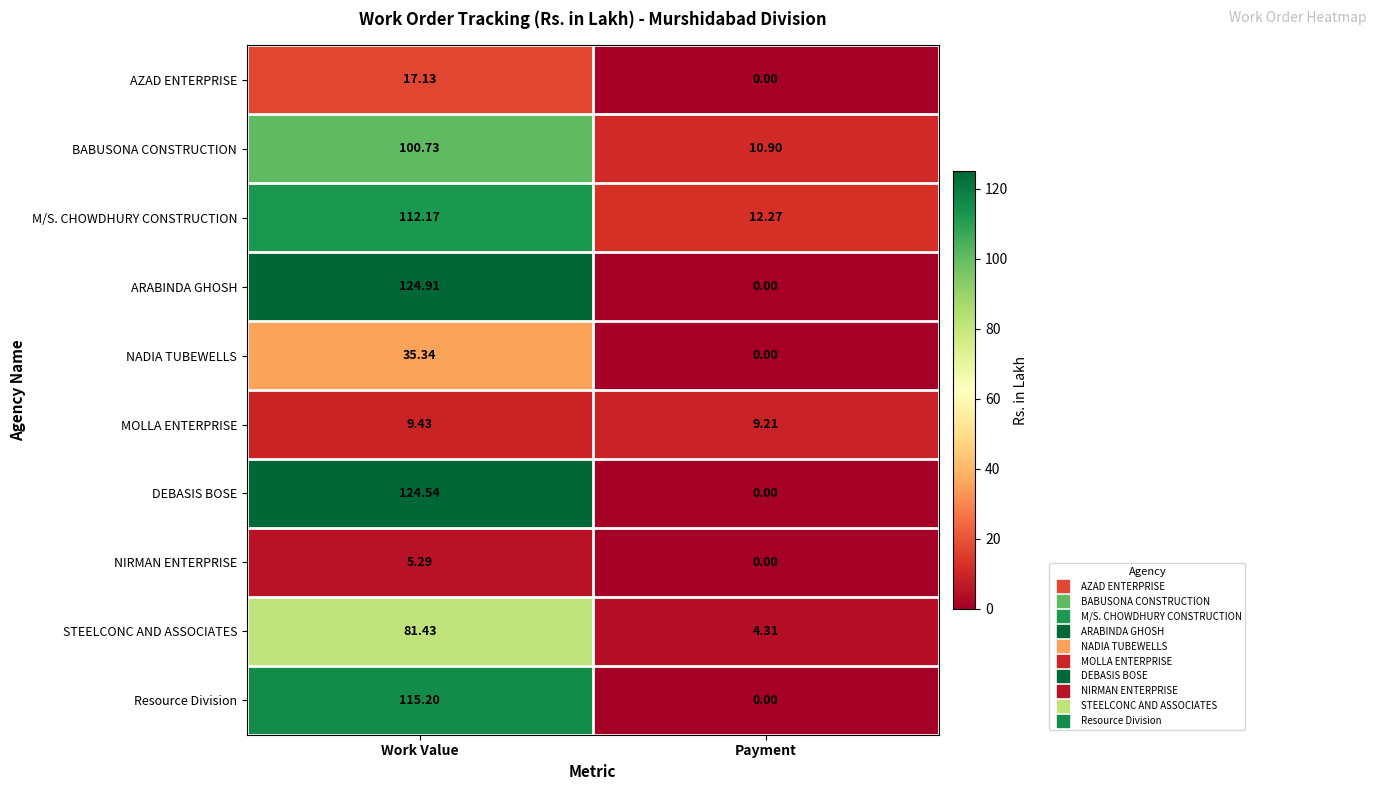

Which series changed the most between Work Value and Payment?

ARABINDA GHOSH